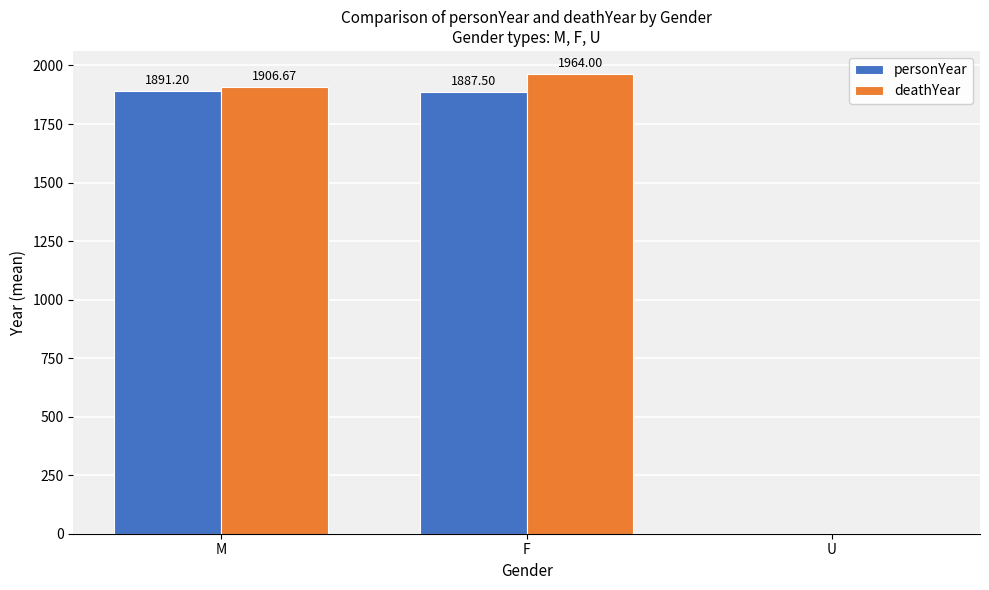

Reading left to right, transcribe all the data shown in this chart.

personYear: 1891.2	1887.5	0.0
deathYear: 1906.7	1964.0	0.0